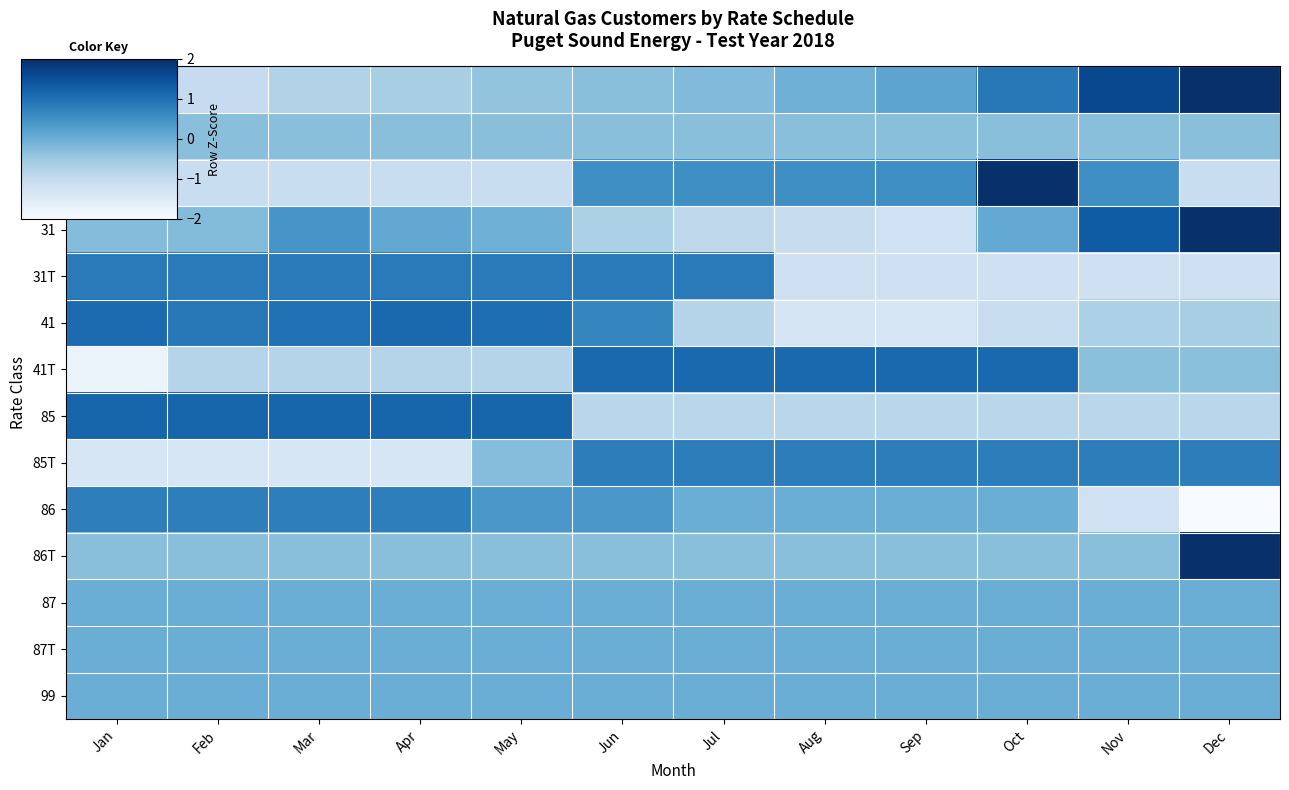

At which category does the chart reach its minimum across all series?

Dec